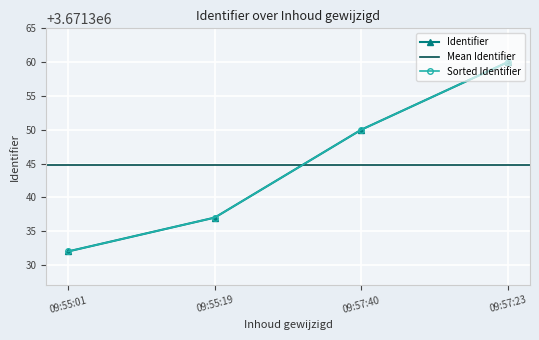

Rank the categories by value from highest to lowest.

09:57:23, 09:57:40, 09:55:19, 09:55:01